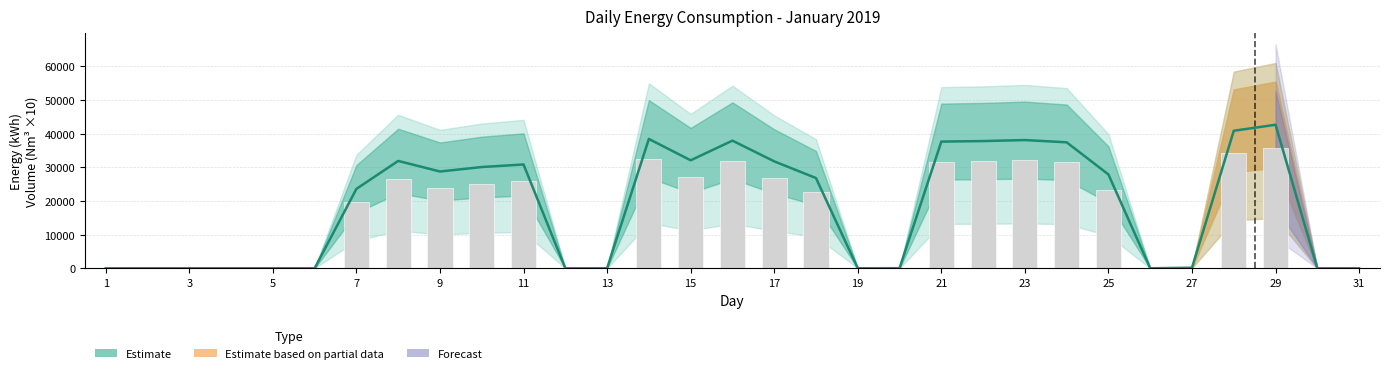

Reading left to right, transcribe all the data shown in this chart.

kWh: 0.0	0.0	0.0	0.0	0.0	0.0	23596.7	31912.5	28765.3	30093.1	30854.3	0.0	0.0	38446.8	32093.9	37938.3	31786.4	26818.8	0.0	23.9	37658.4	37813.8	38113.7	37444.0	27884.0	0.0	166.0	40875.0	42671.0	0.0	0.0
Corr_PTZ: 0.0	0.0	0.0	0.0	0.0	0.0	19590.0	26520.0	23940.0	25160.0	25850.0	0.0	0.0	32440.0	27080.0	32000.0	26790.0	22540.0	0.0	20.0	31610.0	31870.0	32120.0	31540.0	23400.0	0.0	140.0	34200.0	35670.0	0.0	0.0